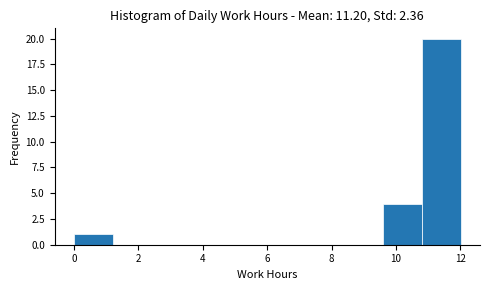

Which range on the x-axis has the tallest bar?

10.8 to 12.0